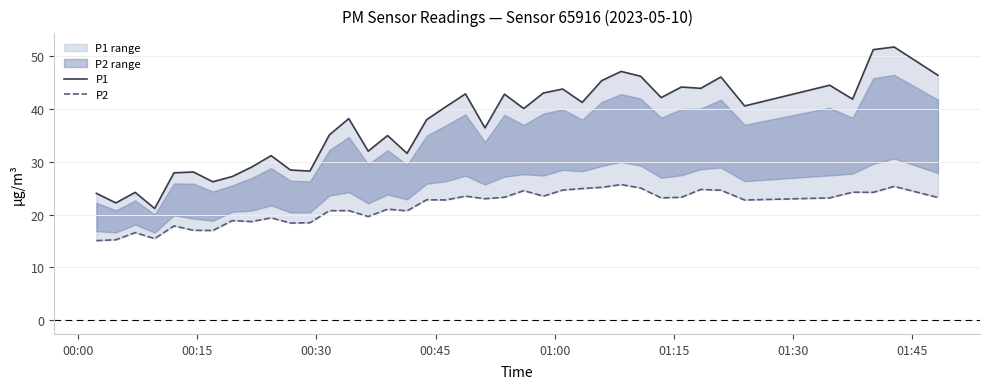

Which category has the lowest value in the P2 series?

00:00